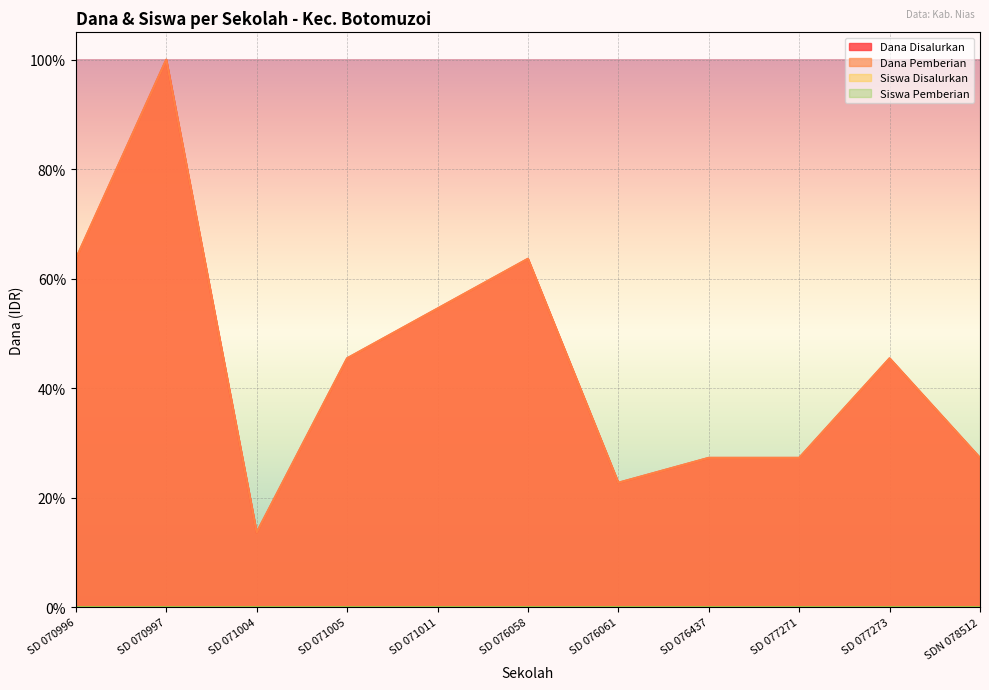

What is the label of the 3rd point from the right?

SD 077271